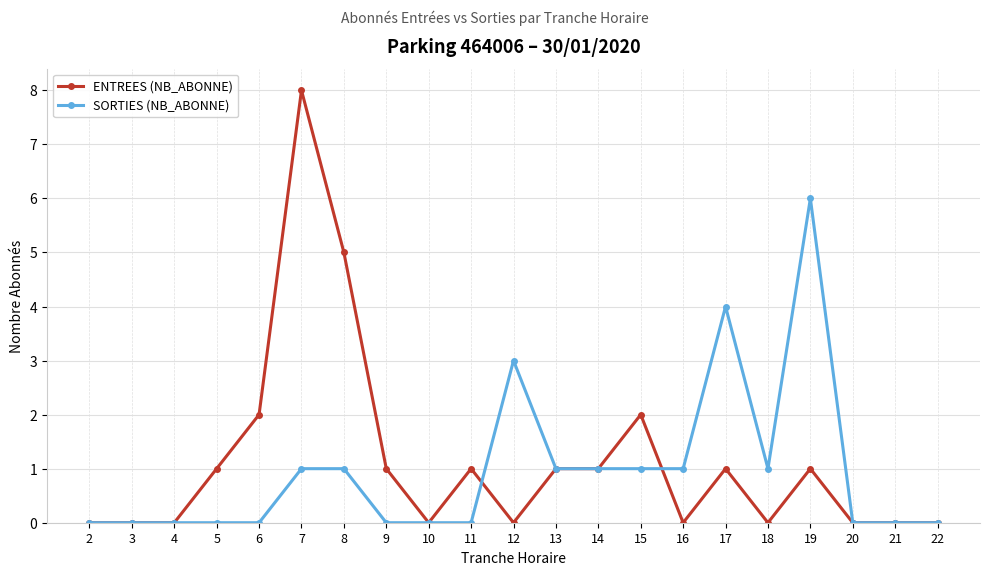

Count the ENTREES (NB_ABONNE) values in the range 0 to 1.

17